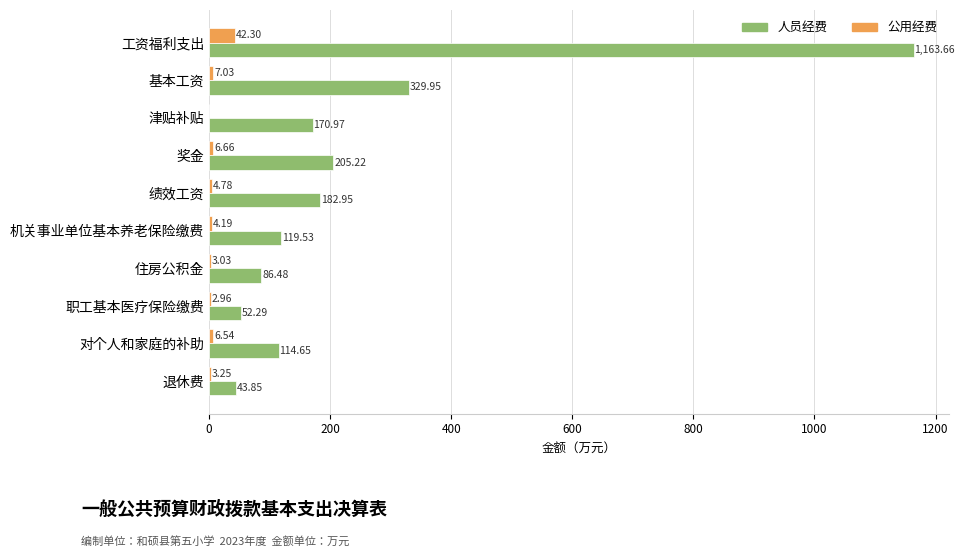

At which category is the sum across all series the highest?

工资福利支出